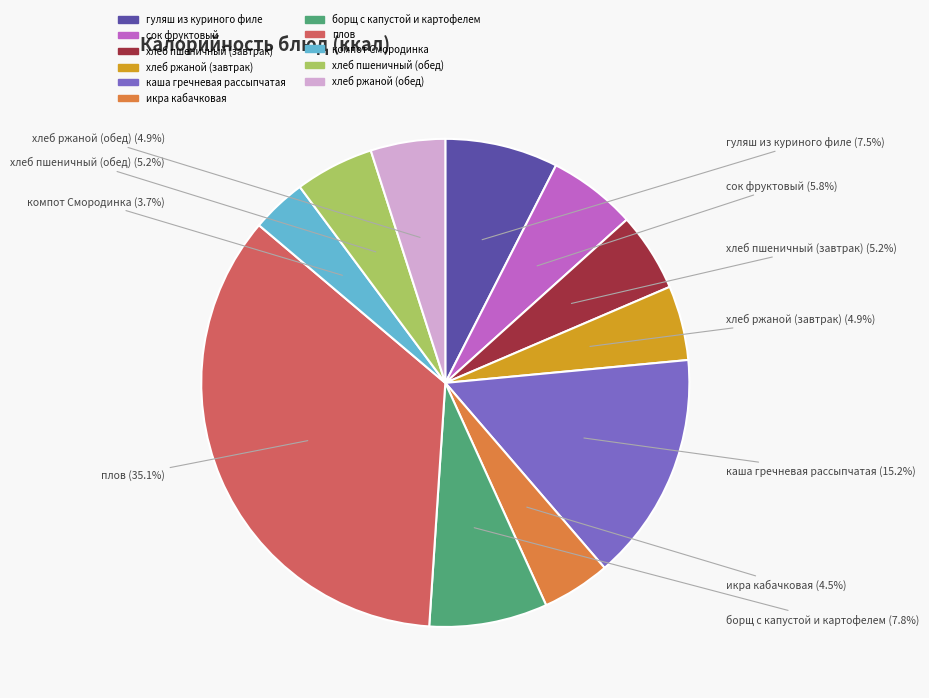

Is гуляш из куриного филе the majority of the pie?

No